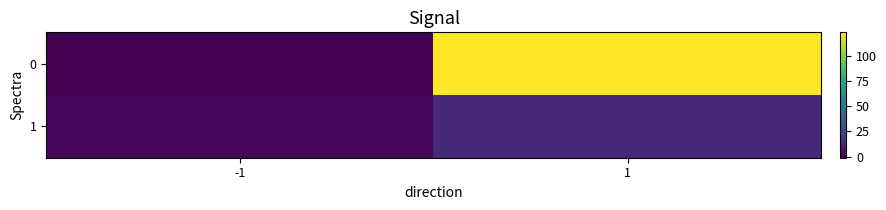

Between 1 and -1, which is larger?

1